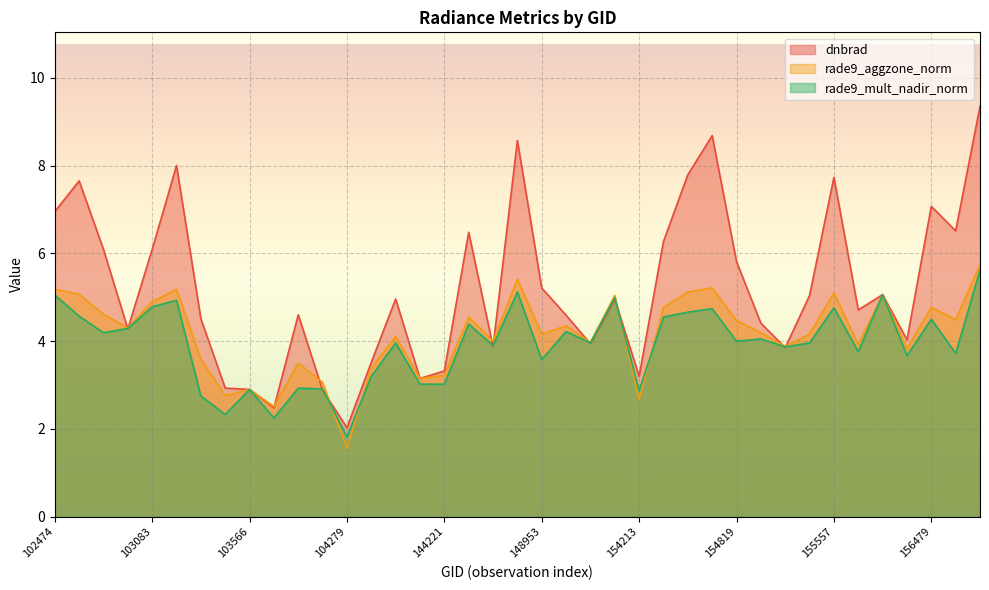

At which category does the chart reach its minimum across all series?

104279